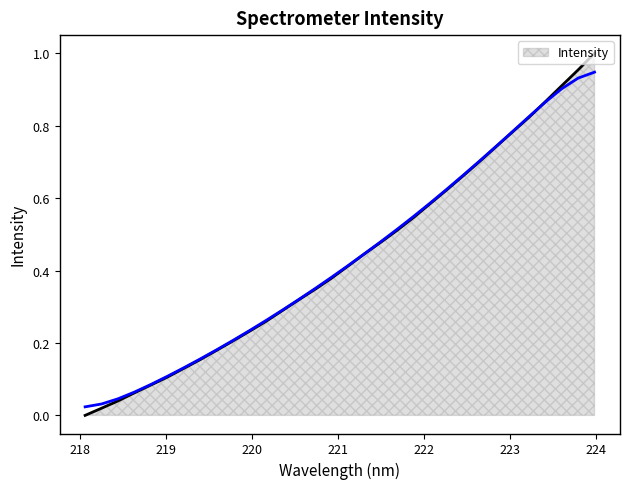

What is the sum of the values at 220.5444 and 223.9802?

1.3